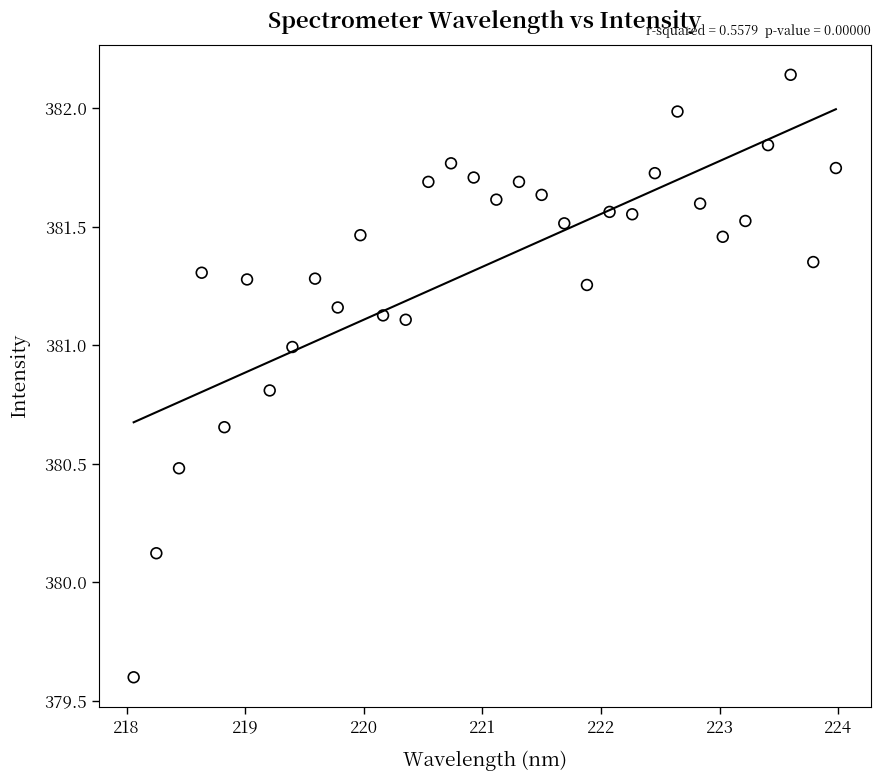

What is the range of X values (max minus min)?

5.9